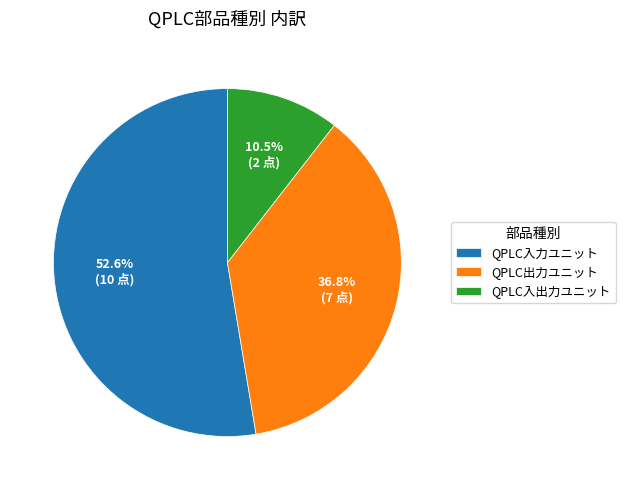

How many slices are in this pie chart?

3